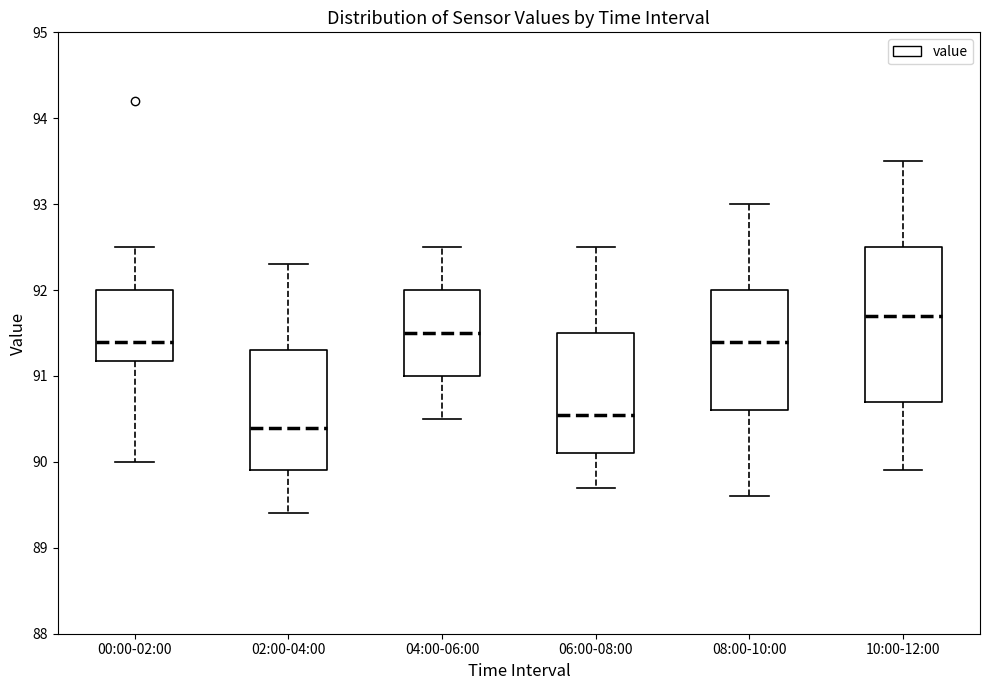

Reading left to right, transcribe this box plot: for each box, give where its median line is, the range the box spans, and where its two whiskers end, as read against the y-axis. The values are not printed on the chart, so give them approximately, as read against the axis.

00:00-02:00: median 91.4, box 91.2 to 92.0, whiskers 90.0 to 92.5
02:00-04:00: median 90.4, box 89.9 to 91.3, whiskers 89.4 to 92.3
04:00-06:00: median 91.5, box 91.0 to 92.0, whiskers 90.5 to 92.5
06:00-08:00: median 90.6, box 90.1 to 91.5, whiskers 89.7 to 92.5
08:00-10:00: median 91.4, box 90.6 to 92.0, whiskers 89.6 to 93.0
10:00-12:00: median 91.7, box 90.7 to 92.5, whiskers 89.9 to 93.5